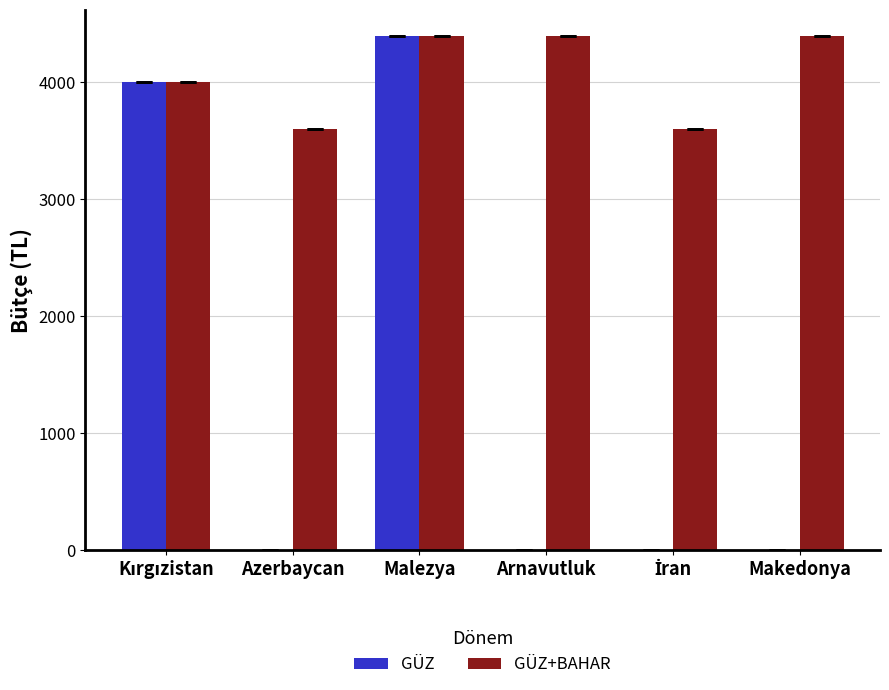

What is the greatest value displayed?

4400